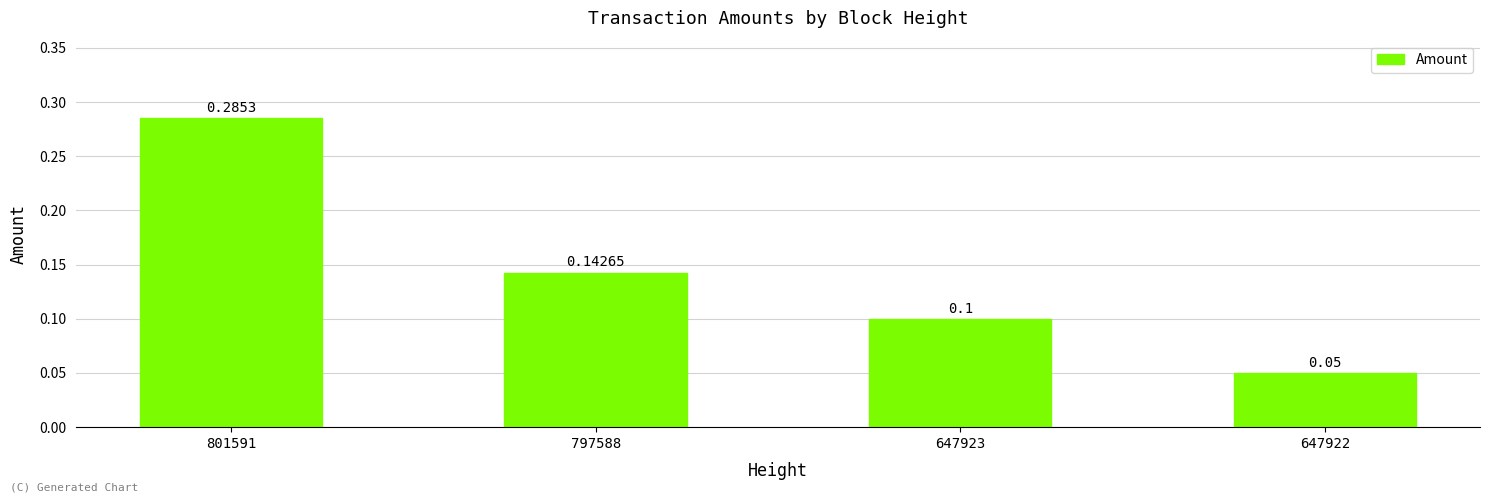

Rank the categories by value from lowest to highest.

647922, 647923, 797588, 801591